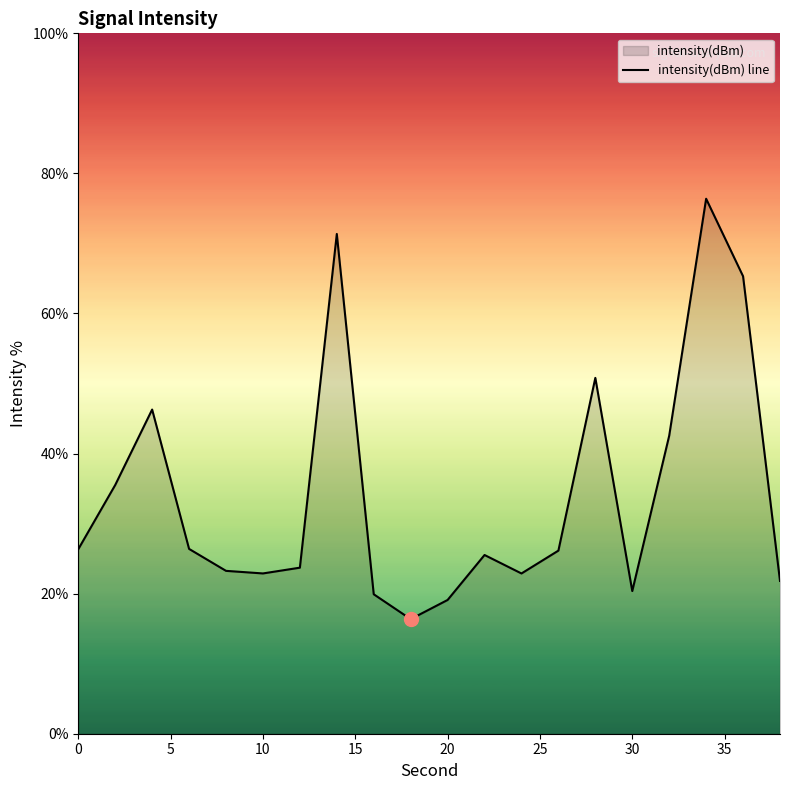

What is the ratio of the value at 10 to the value at 0?

0.9